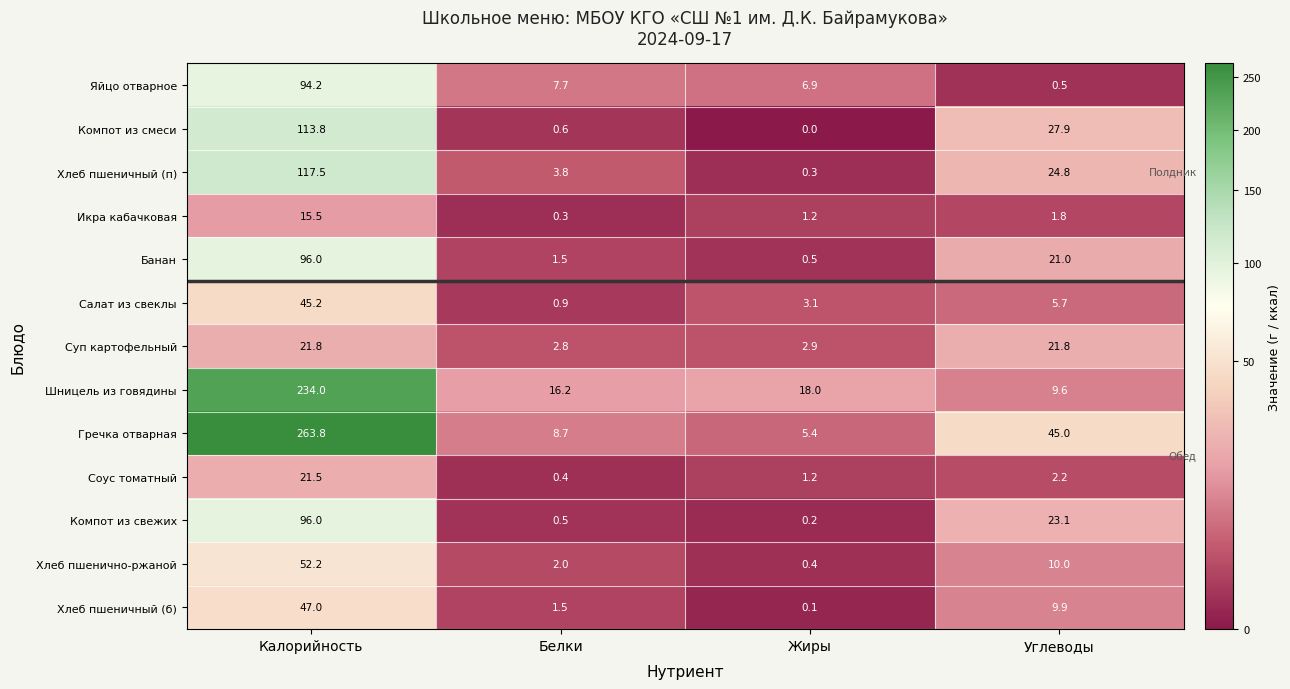

What is the maximum value shown in the chart?

263.8